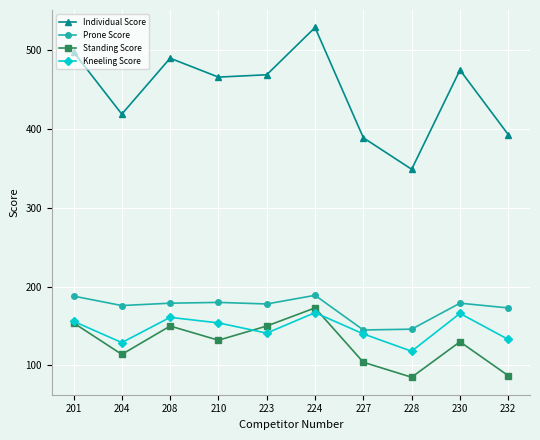

Does the chart have visible grid lines?

Yes